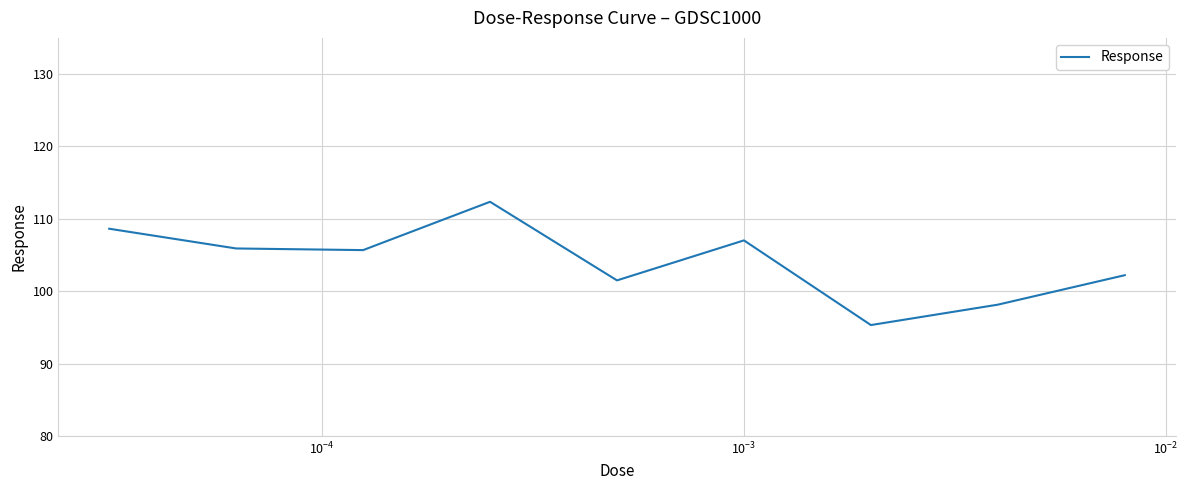

What is the maximum value shown in the chart?

112.4